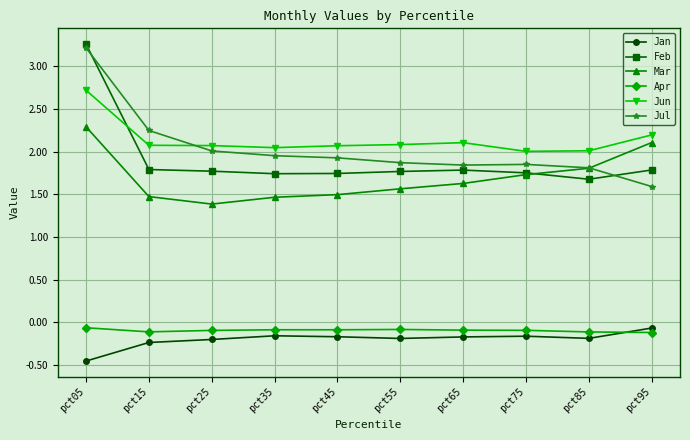

At which label does Feb reach its minimum?

pct85